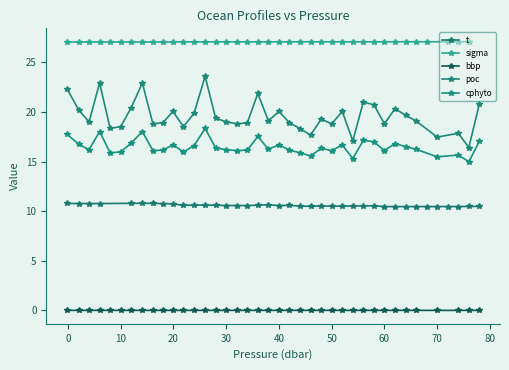

True or false: poc and cphyto intersect in this chart.

False